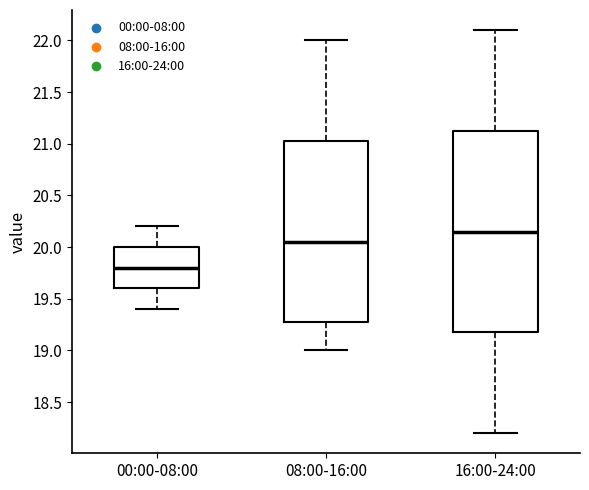

Where is the upper edge of the box for 16:00-24:00 on the y-axis? The values are not printed on the chart, so give them approximately, as read against the axis.

21.15